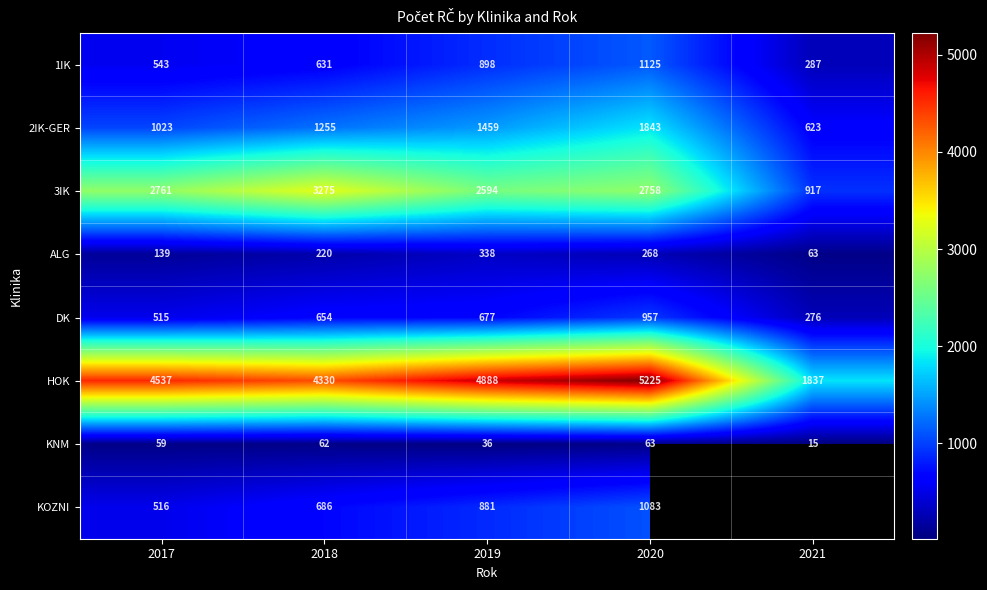

Which has a higher value, 2019 or 2020?

2020